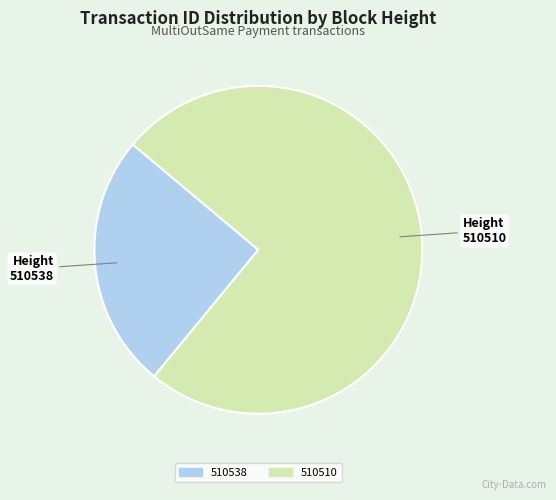

Is the sum of 510510 and 510538 greater than half?

Yes